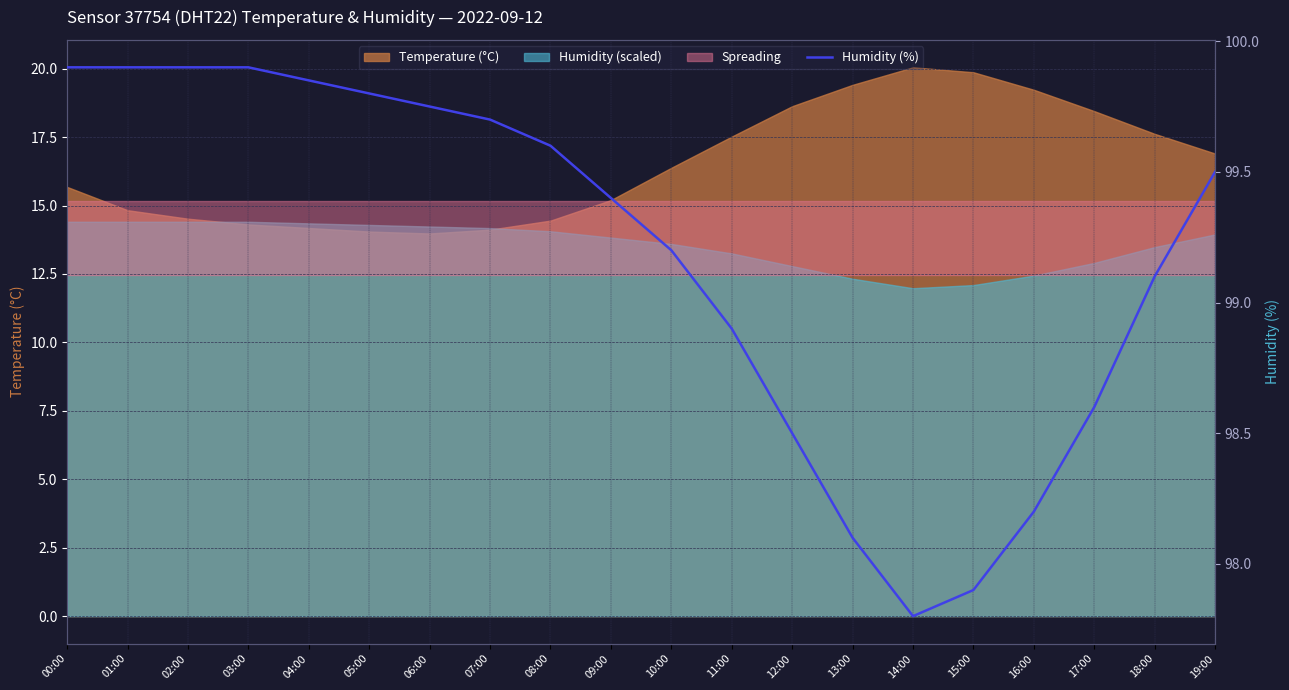

Read the value at 13:00.

98.1